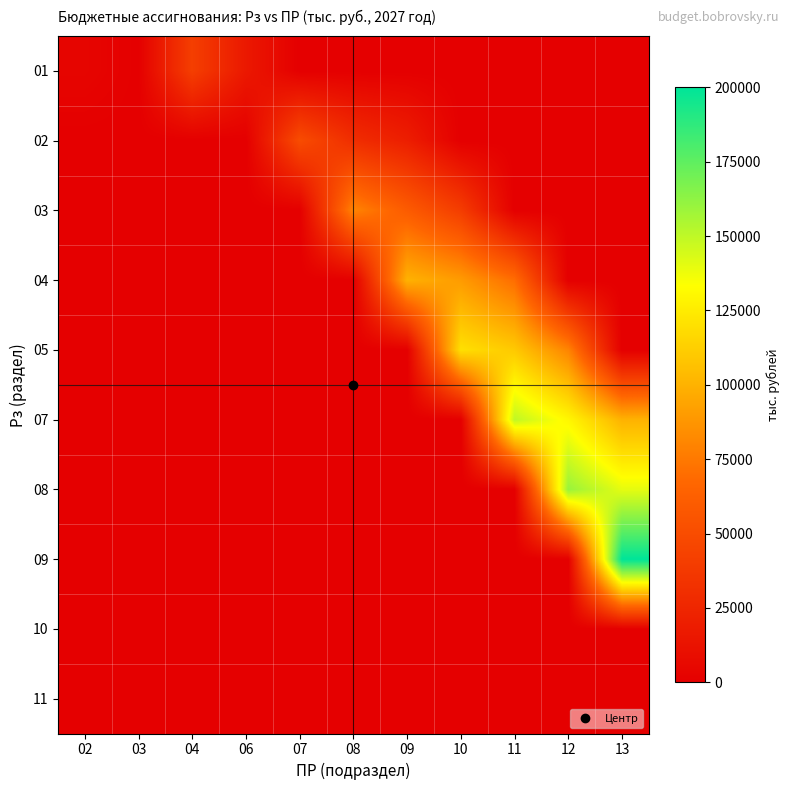

At how many categories does at least one series exceed 128785?

3